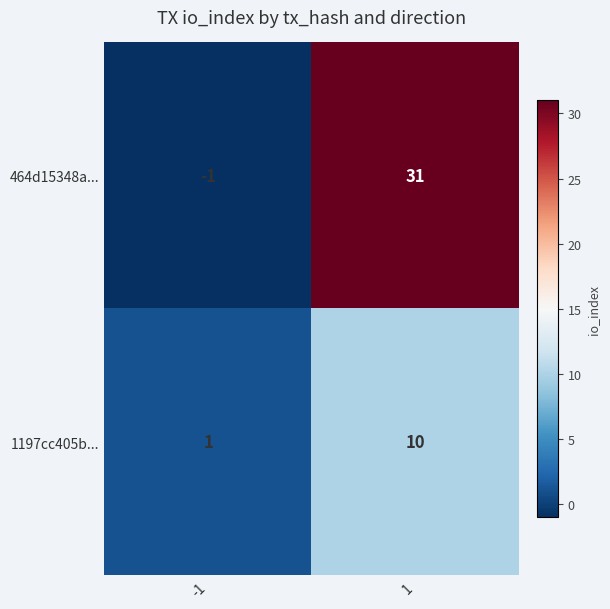

What is the sum of all 464d15348a... values?

30